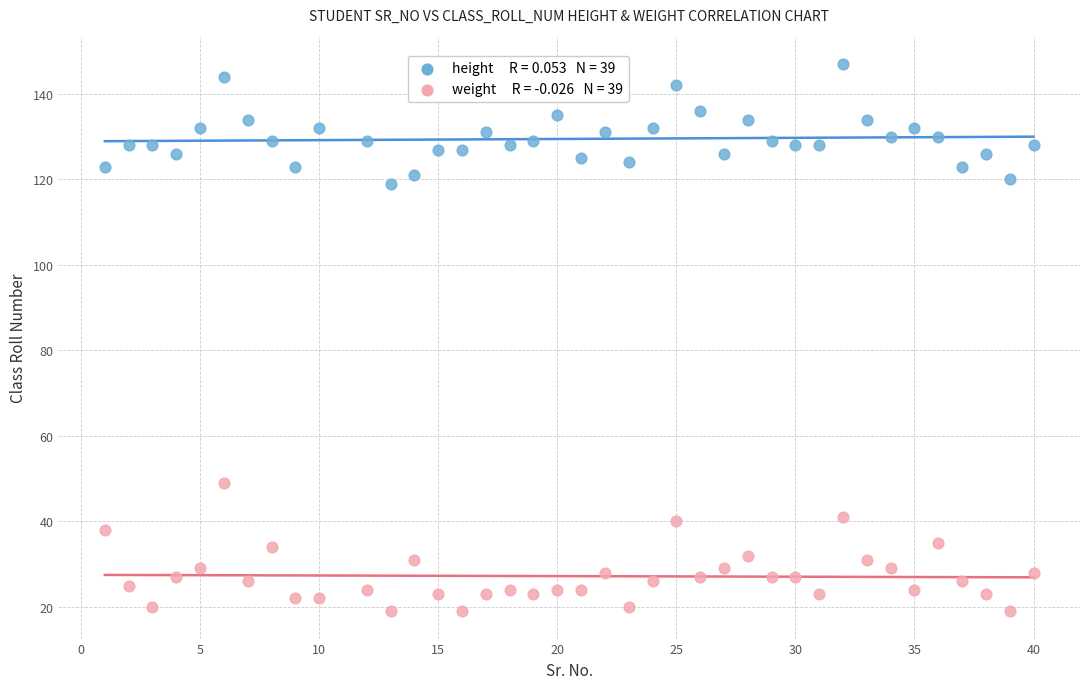

Across all series, what Y value is closest to 83?

49